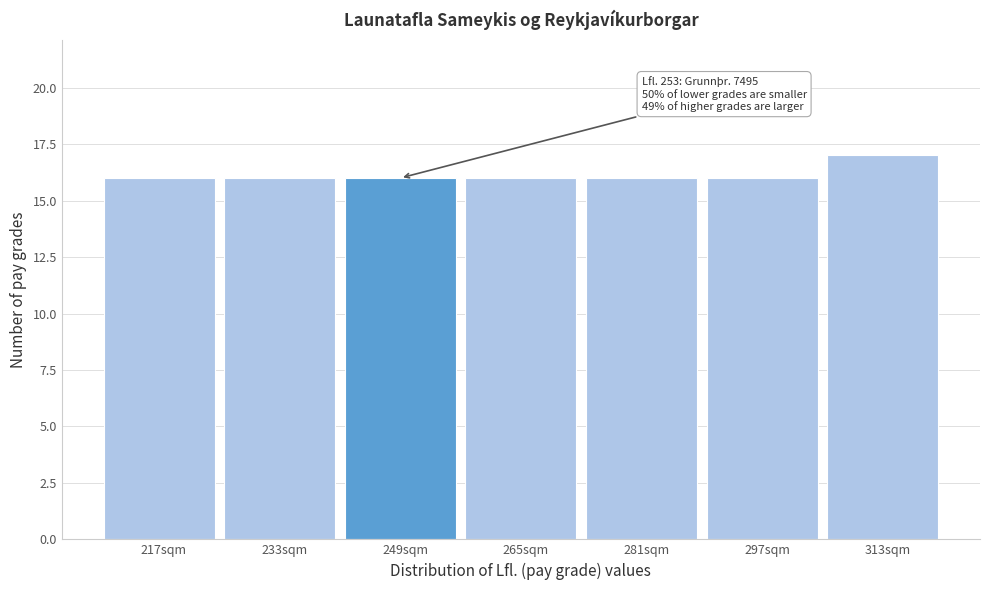

Reading right to left, list all the values displayed in this chart.

313sqm=17	297sqm=16	281sqm=16	265sqm=16	249sqm=16	233sqm=16	217sqm=16